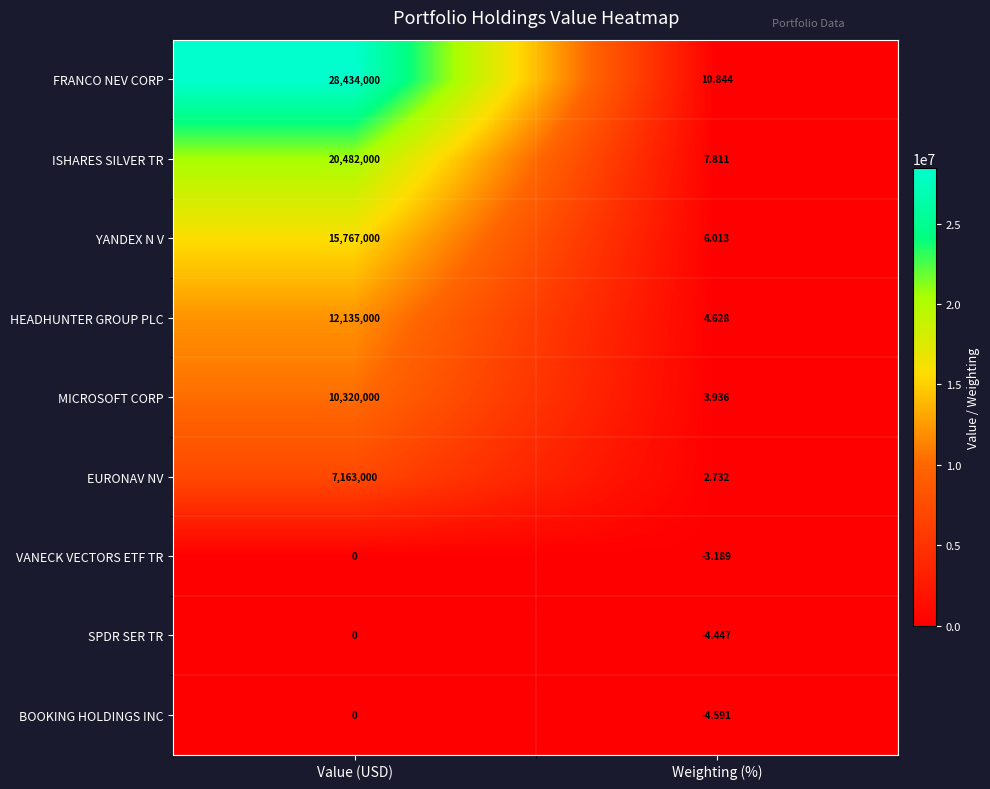

At which category is the sum across all series the highest?

Value (USD)